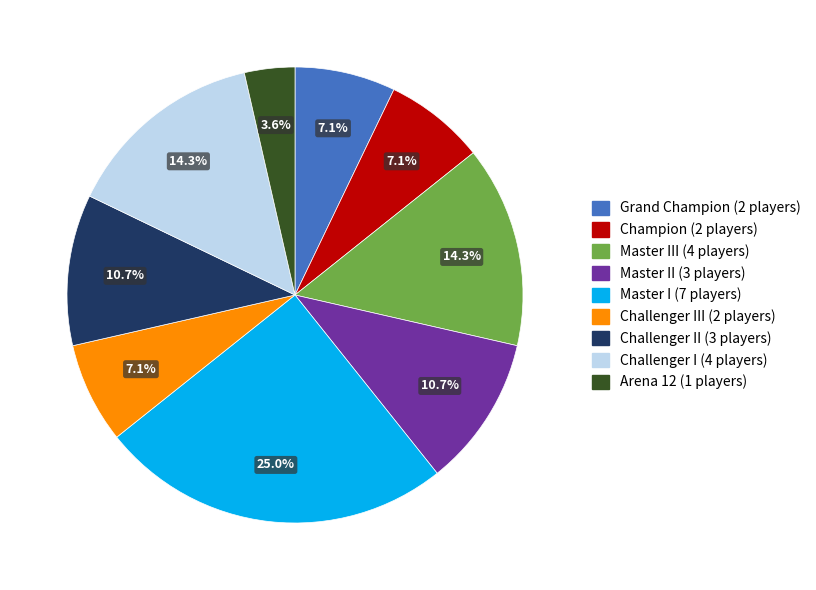

Does any single category account for the majority?

No